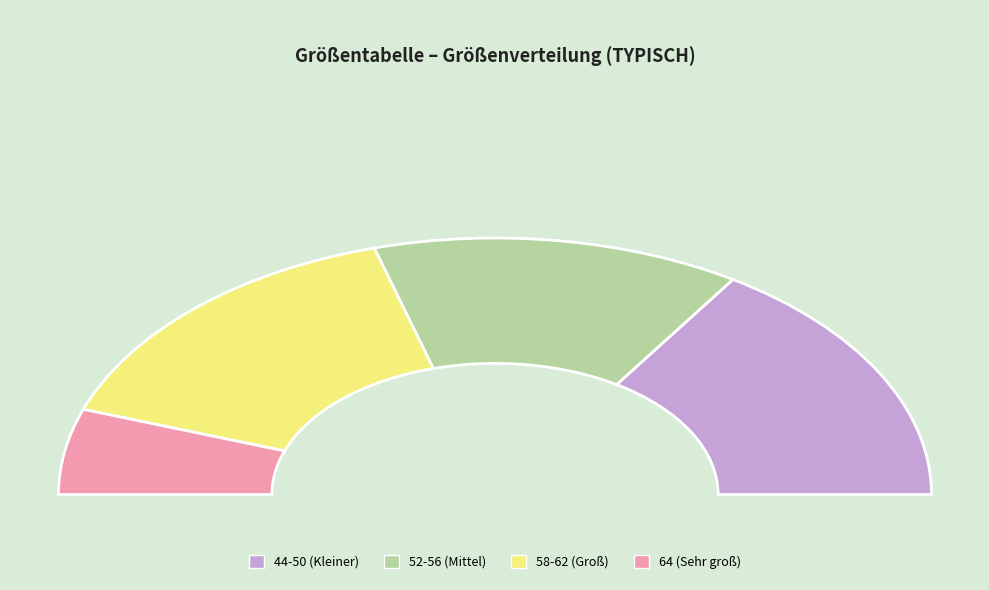

Is 48 the majority of the pie?

No